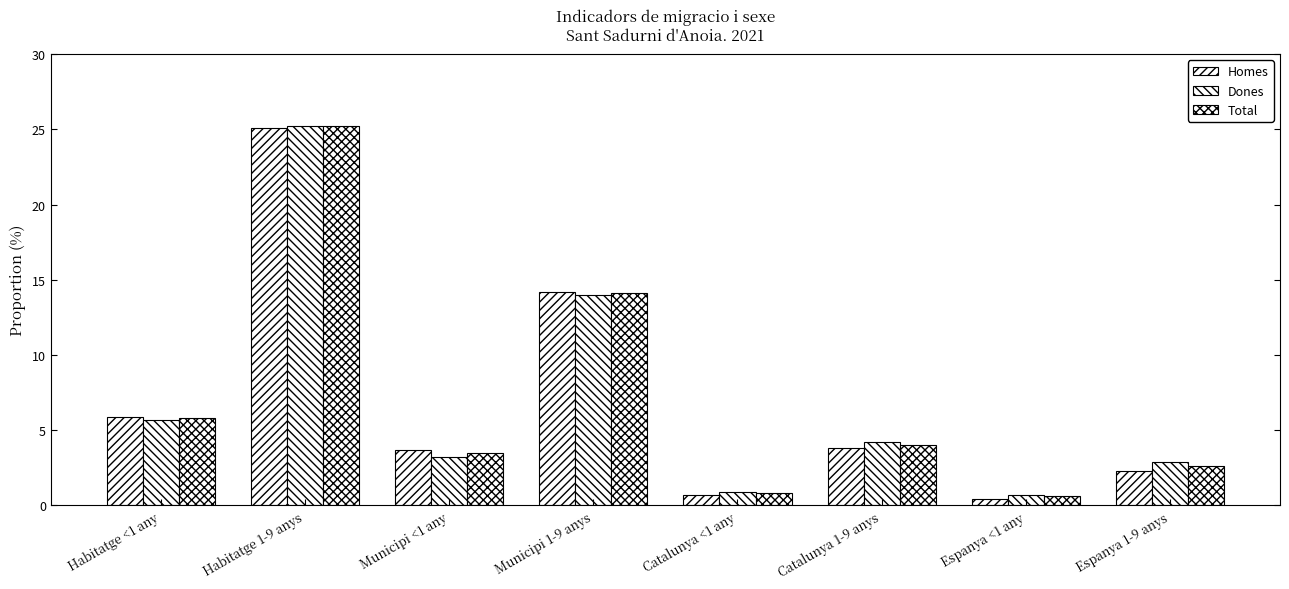

What is the maximum value for Dones?

25.2